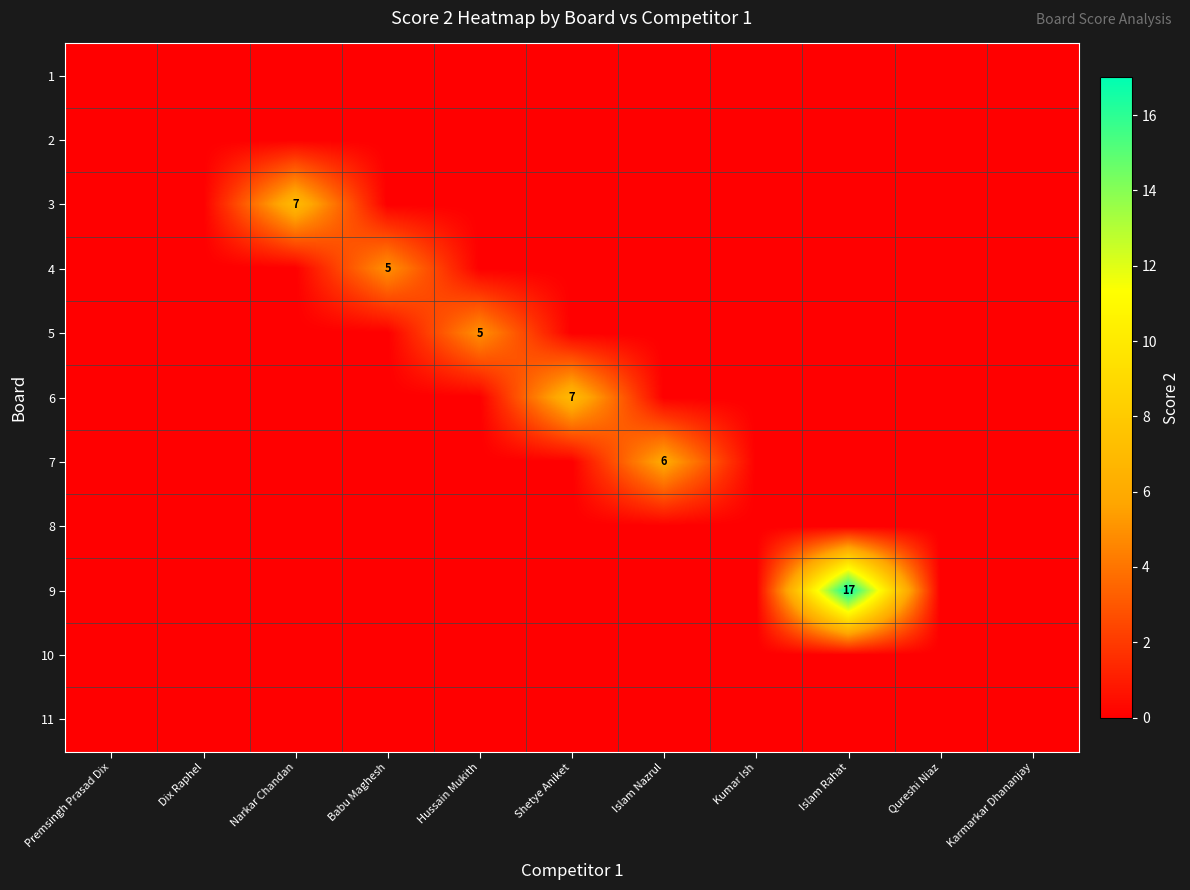

True or false: 9 has a value of 7 at Babu Maghesh.

False